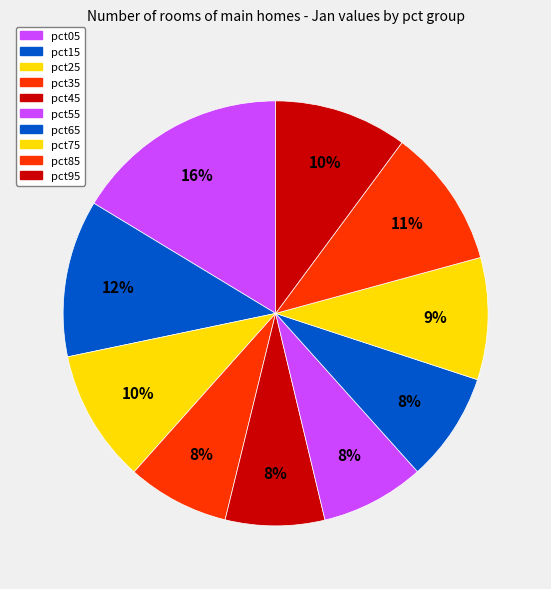

How many segments does this pie chart have?

10